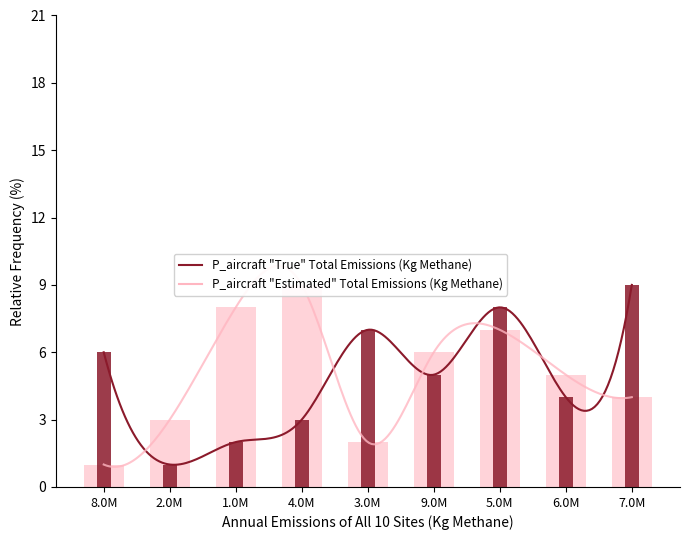

How many groups of bars are there?

9